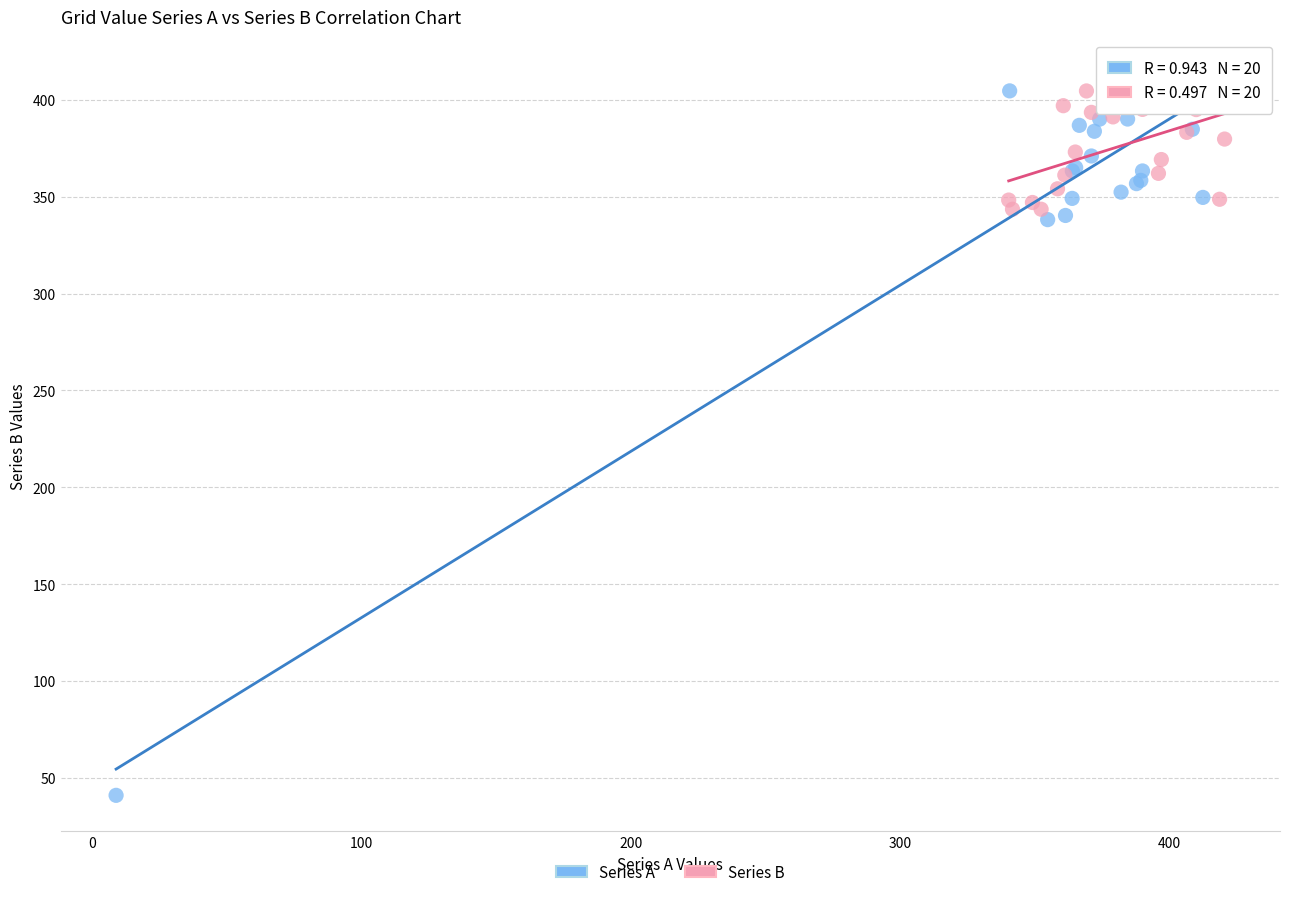

Which series reaches the minimum Y coordinate?

Series A